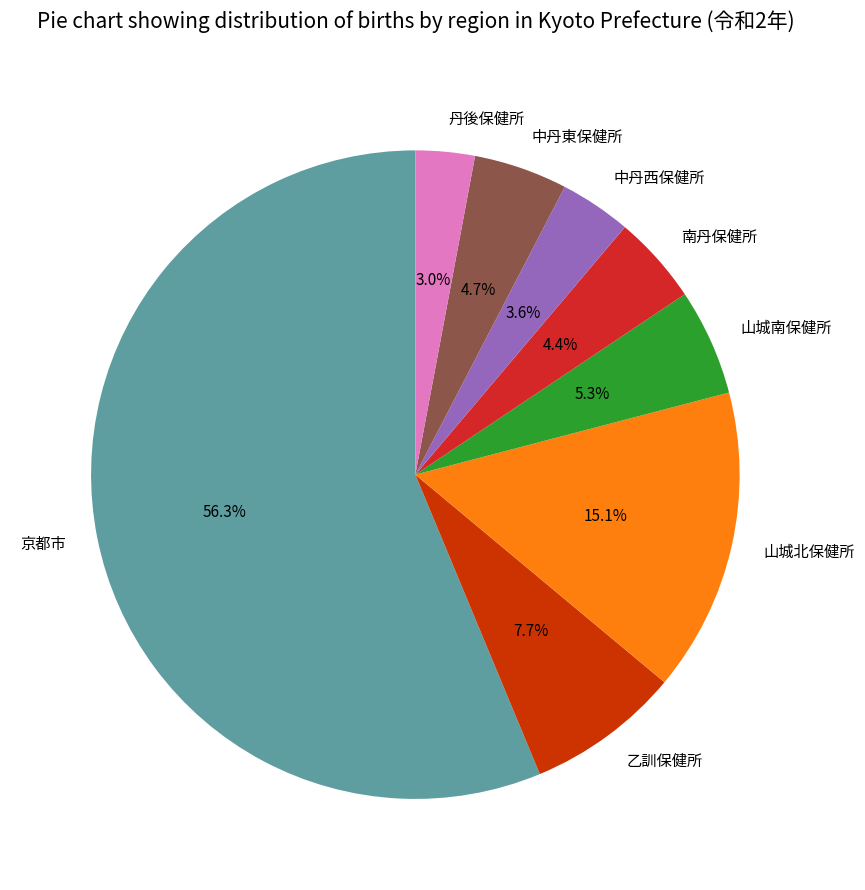

How many segments does this pie chart have?

8